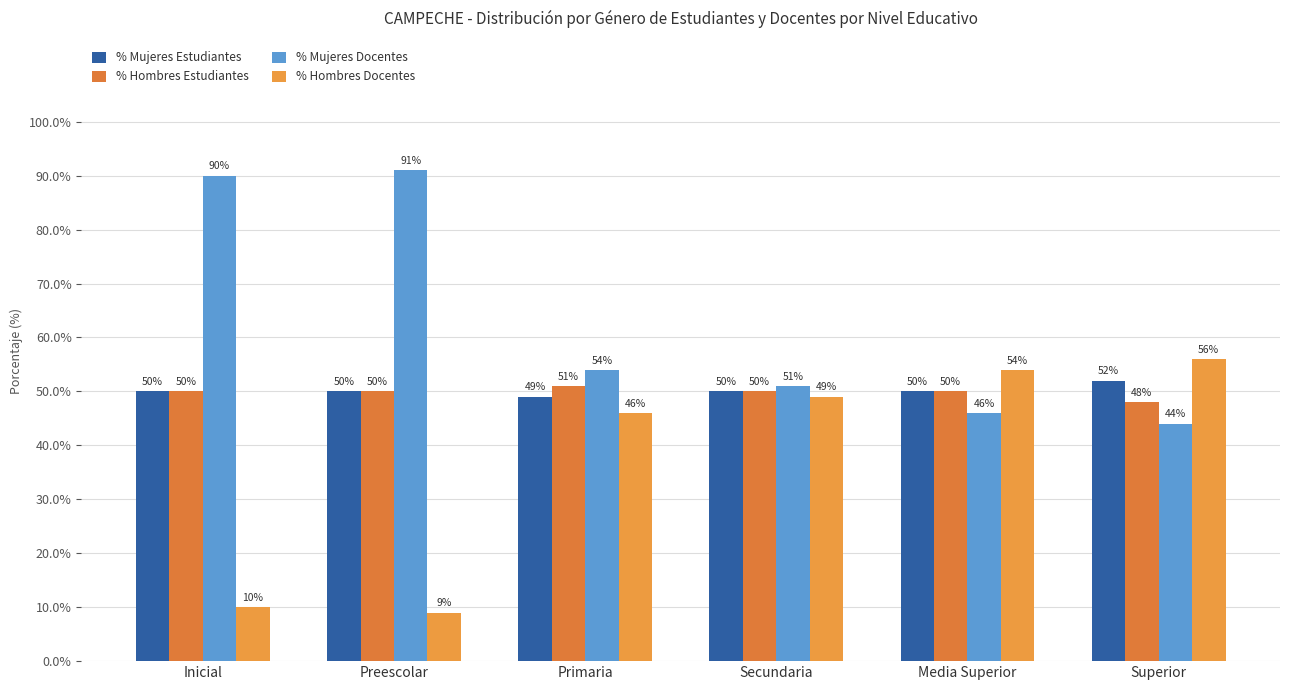

What is the difference between the second highest and minimum values in the % Hombres Estudiantes series?

2